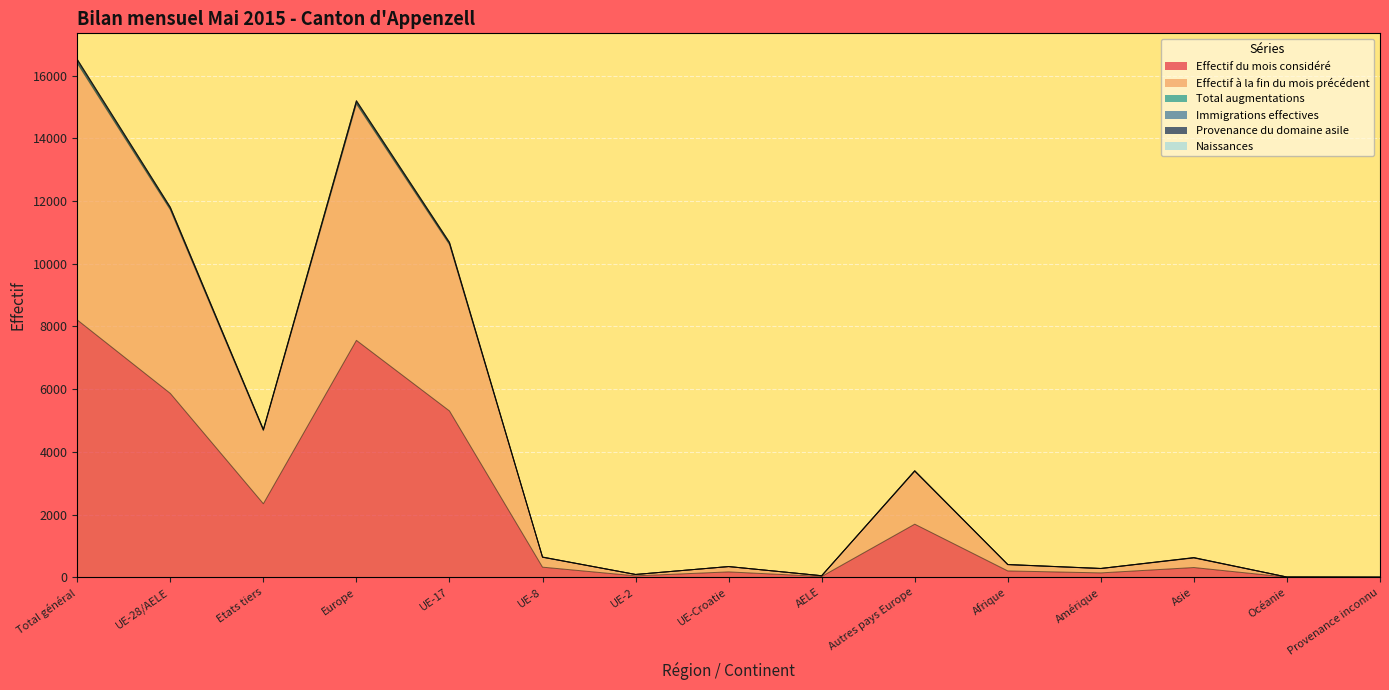

What position from the right is Provenance inconnu?

1